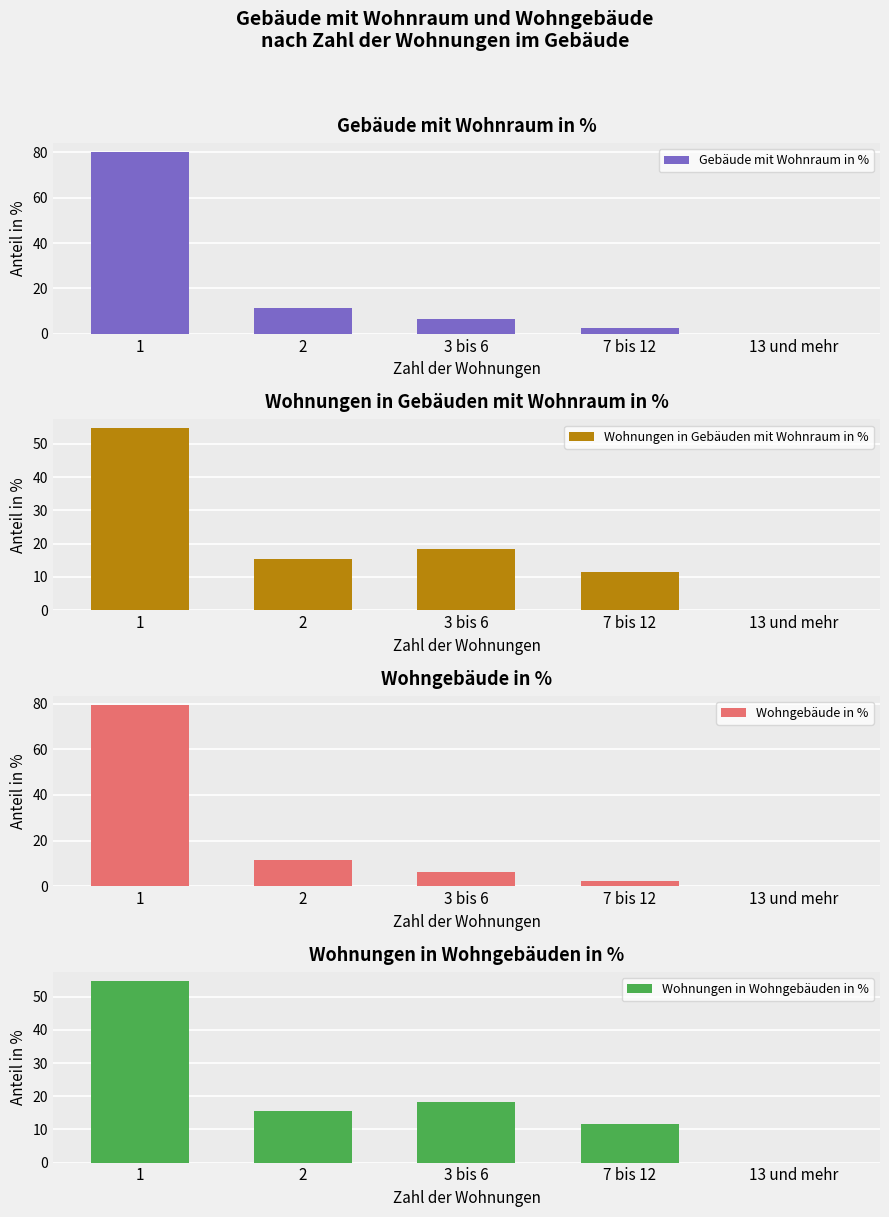

Rank the series at 13 und mehr from highest to lowest value.

Gebäude mit Wohnraum in %, Wohnungen in Gebäuden mit Wohnraum in %, Wohngebäude in %, Wohnungen in Wohngebäuden in %